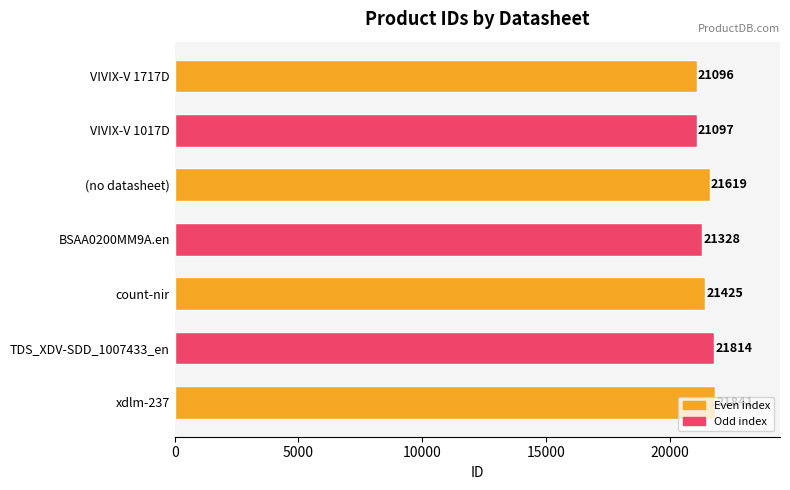

Rank the categories by value from highest to lowest.

xdlm-237, TDS_XDV-SDD_1007433_en, (no datasheet), count-nir, BSAA0200MM9A.en, VIVIX-V 1017D, VIVIX-V 1717D